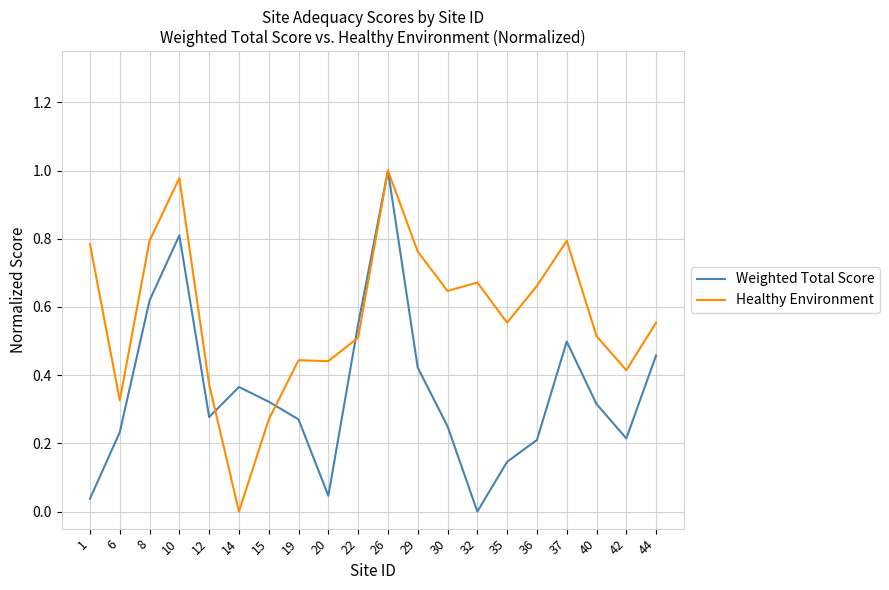

What are all the series names shown in the legend?

Weighted Total Score, Healthy Environment